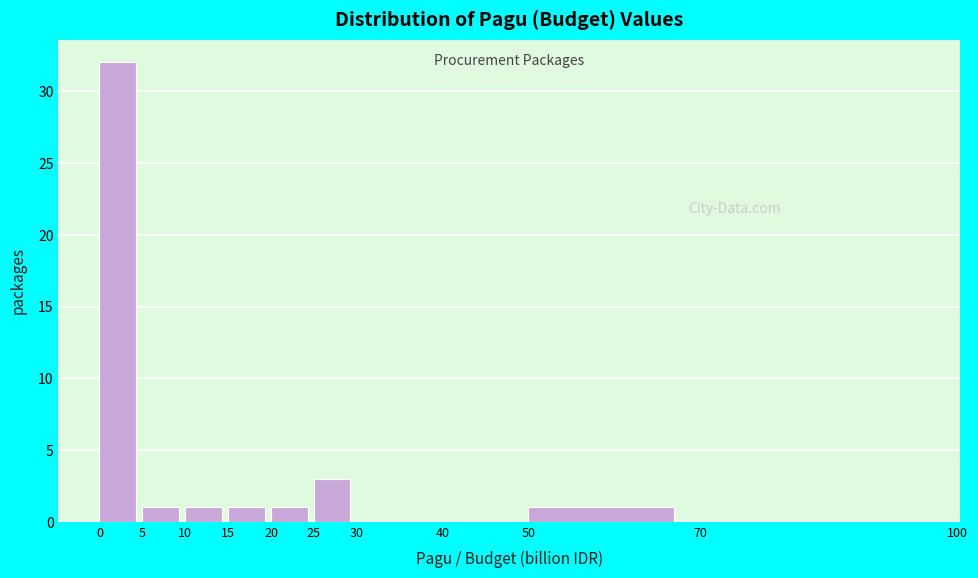

Which range on the x-axis has the tallest bar?

0 to 5